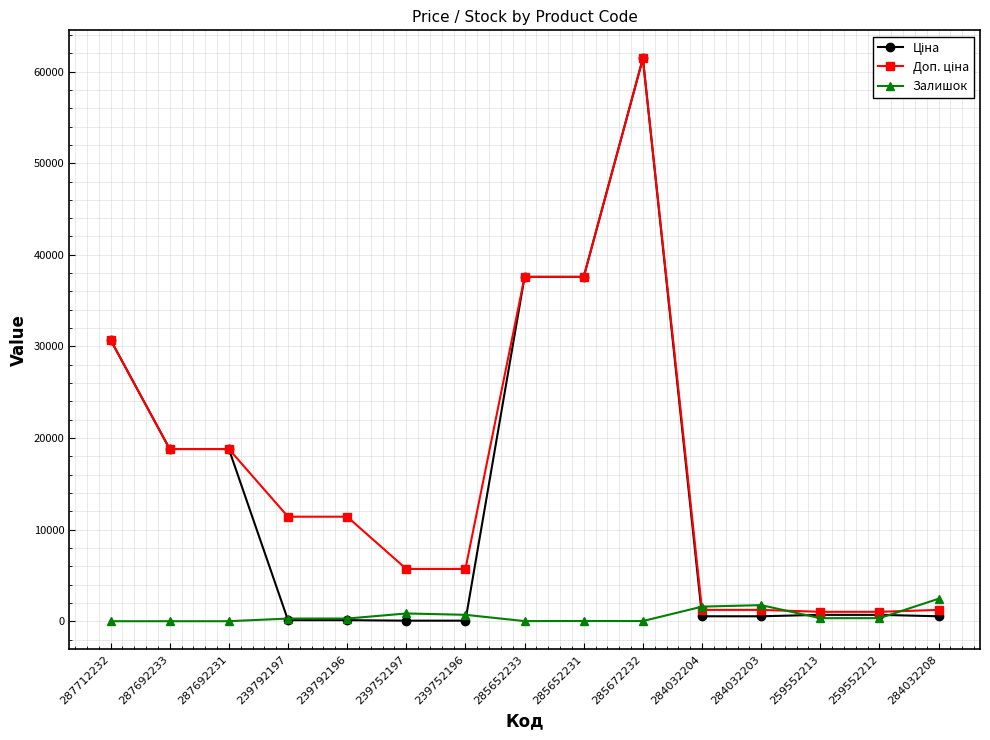

At which category is the sum across all series the highest?

285672232